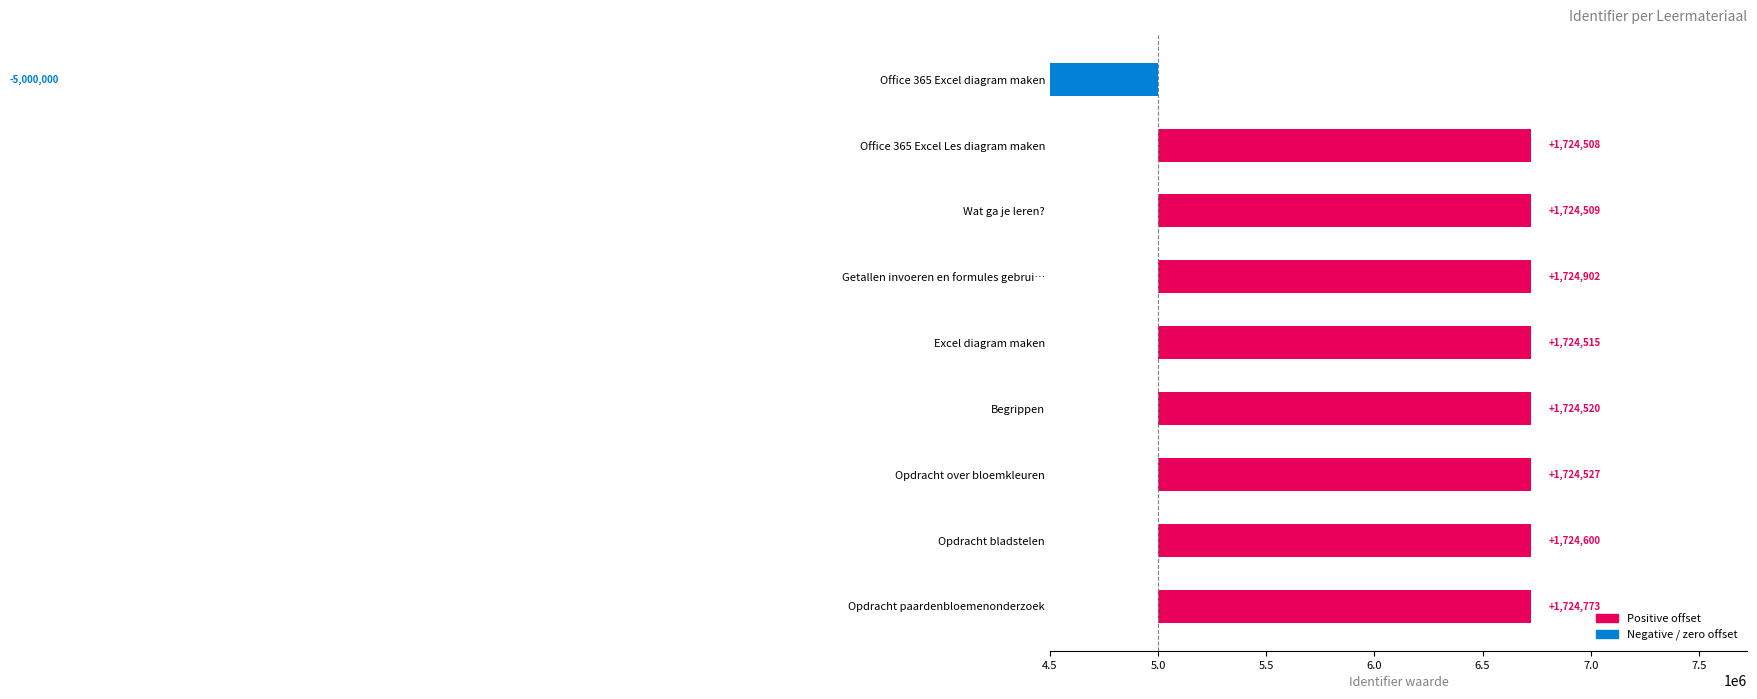

What is the average value?

977428